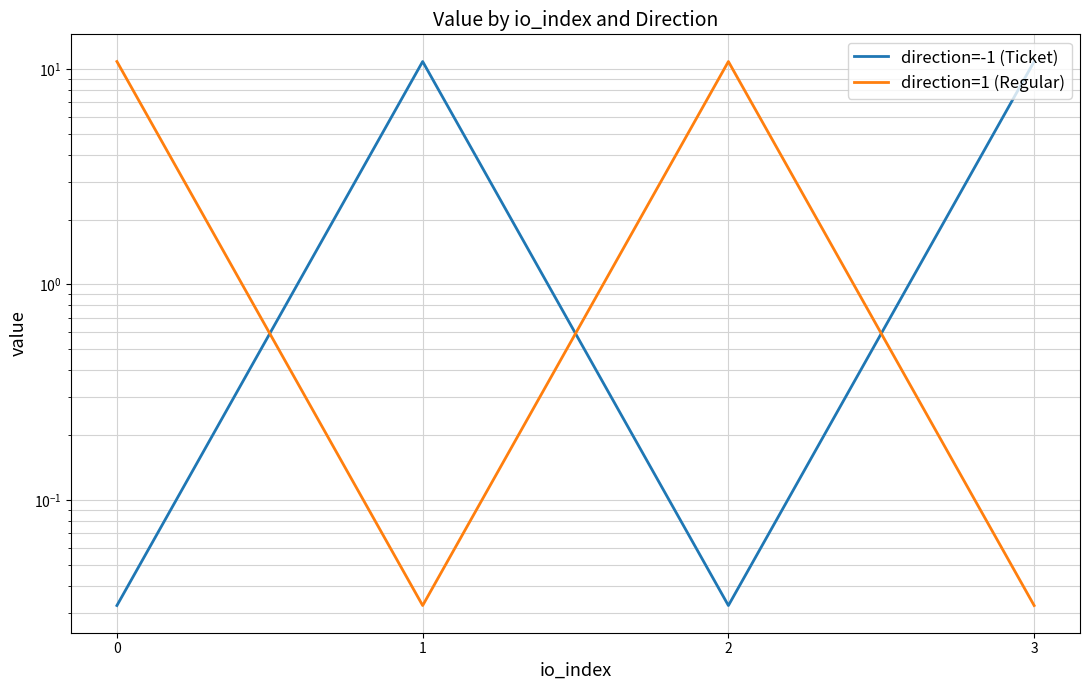

What is the sum of all direction=1 (Regular) values?

21.7